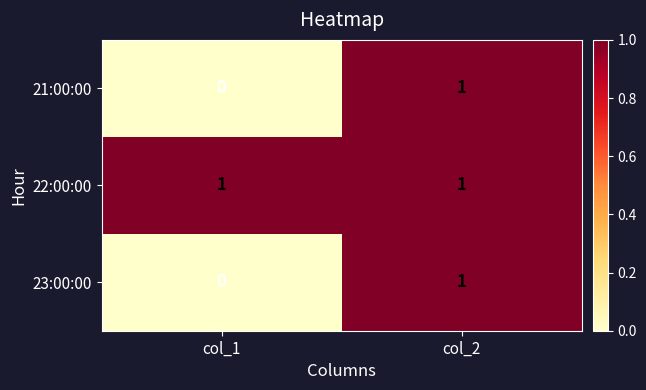

Reading right to left, transcribe all the data shown in this chart.

21:00:00: col_2=1	col_1=0
22:00:00: col_2=1	col_1=1
23:00:00: col_2=1	col_1=0